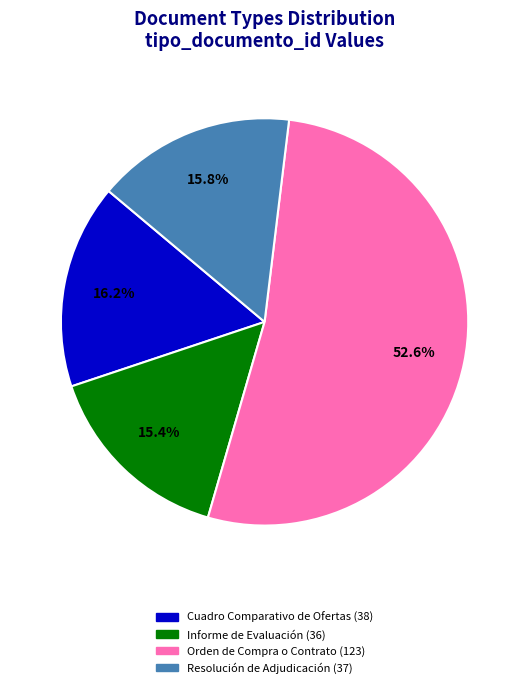

Is there any slice that represents more than half of the pie?

Yes